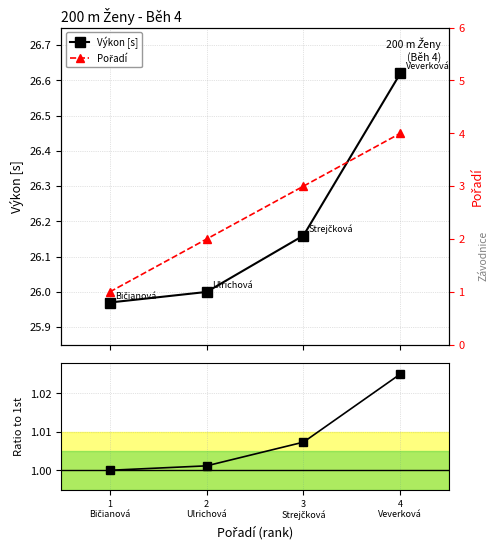

What is the sum of all Výkon [s] values?

104.8